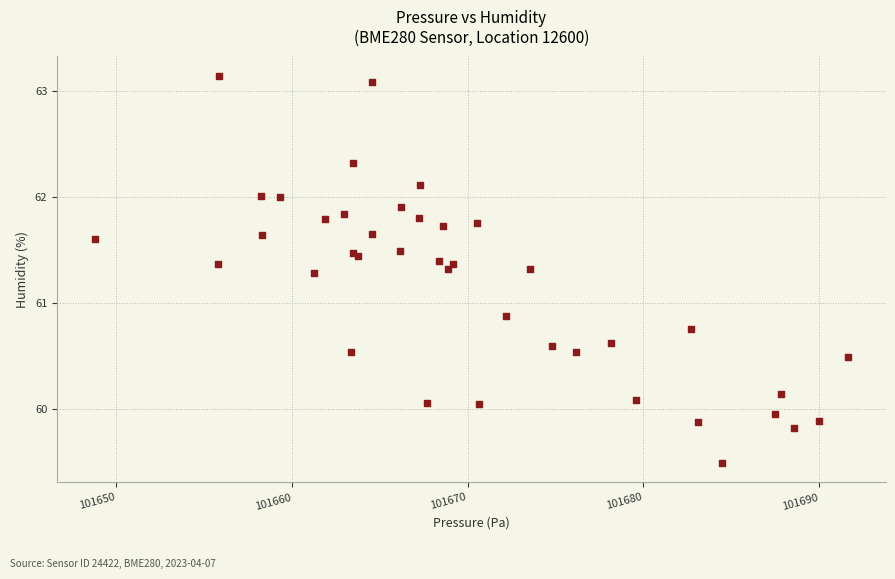

What Y value in the scatter plot is closest to 61?

60.9